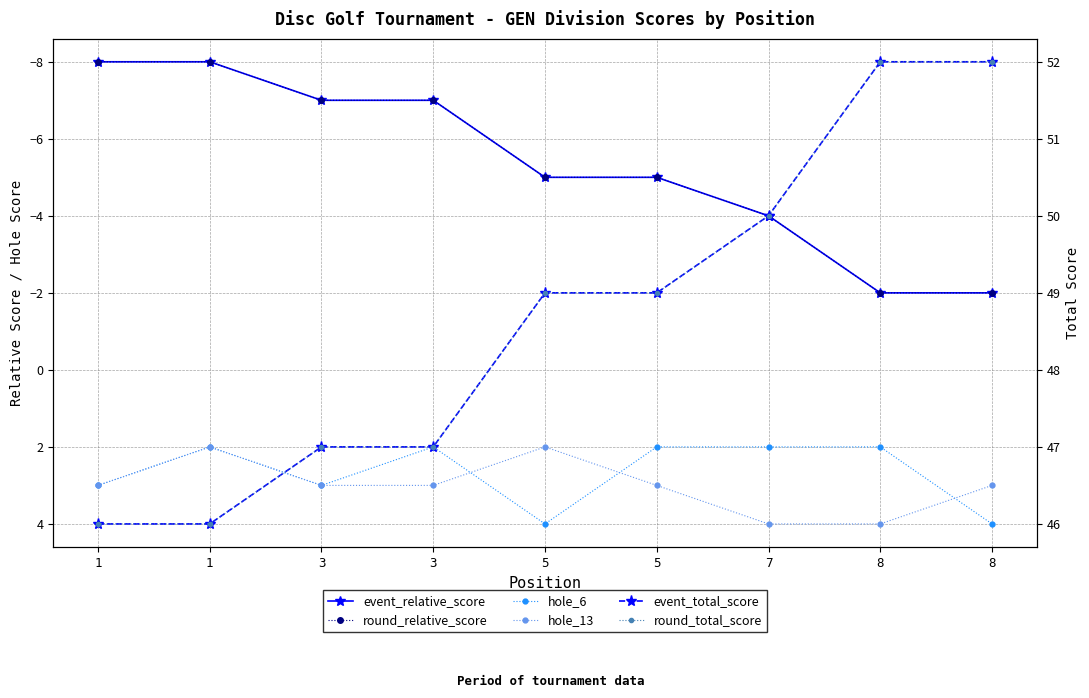

What is the difference between the highest and lowest values at 8?

54